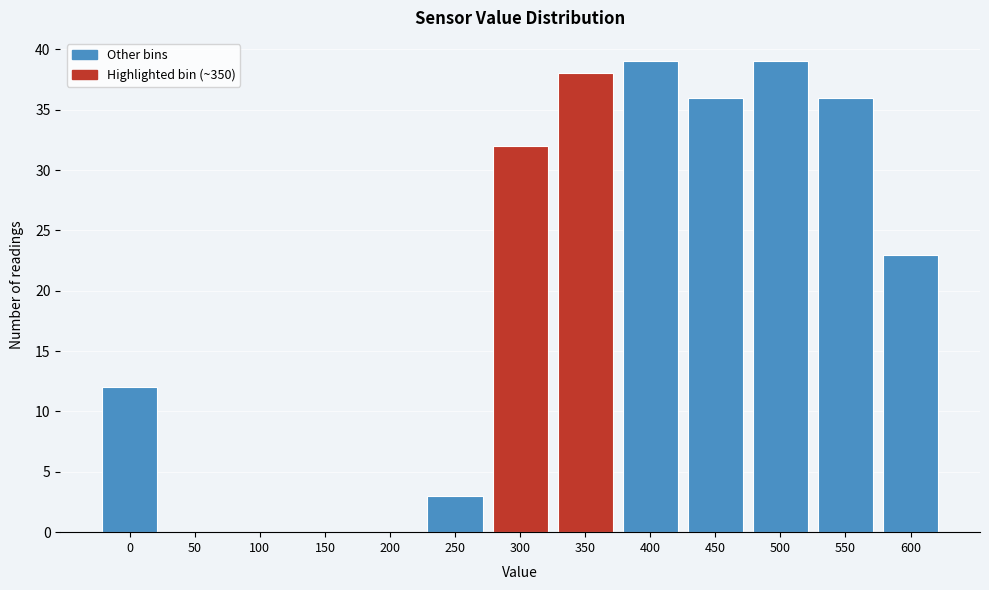

Reading left to right, transcribe all the data shown in this chart.

0=12	50=0	100=0	150=0	200=0	250=3	300=32	350=38	400=39	450=36	500=39	550=36	600=23